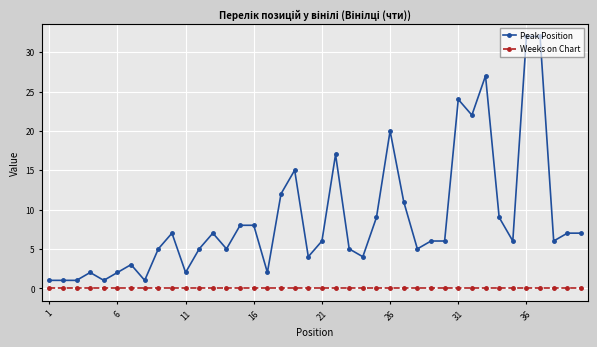

Rank the series by their average value, from highest to lowest.

Peak Position, Weeks on Chart